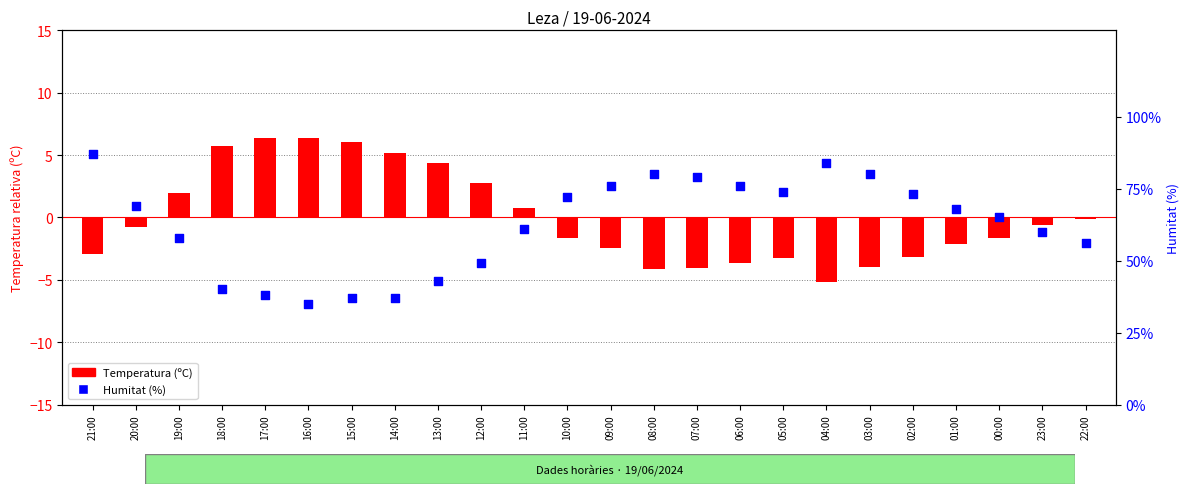

What is the total value across all series at 00:00?

63.4